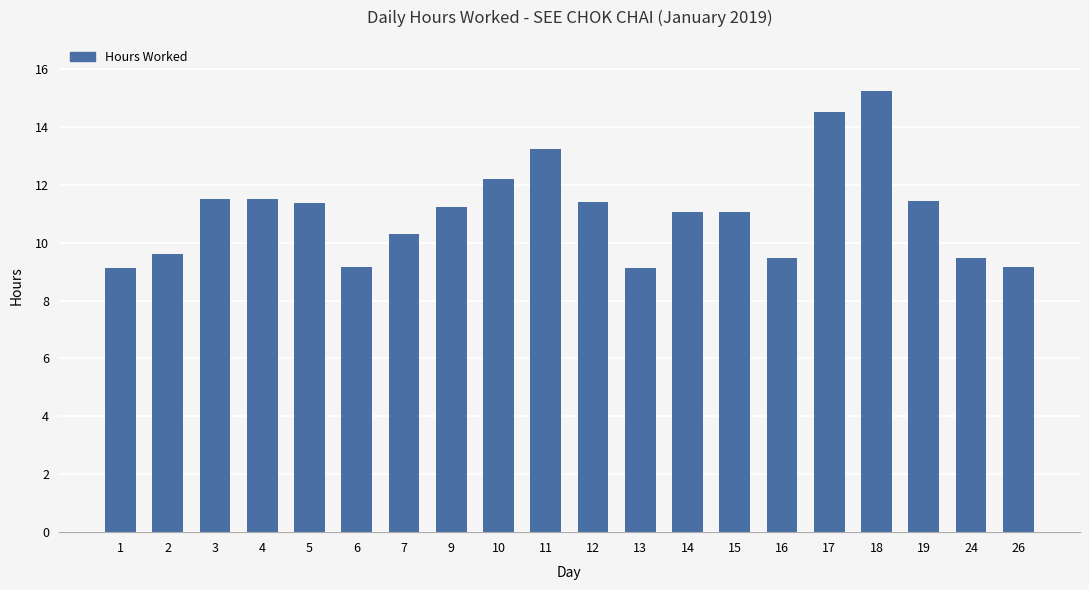

Which category has the highest value across all series?

18